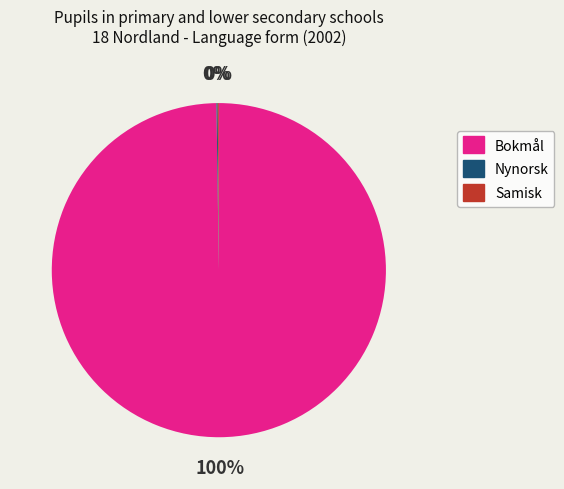

Is Bokmål the majority of the pie?

Yes